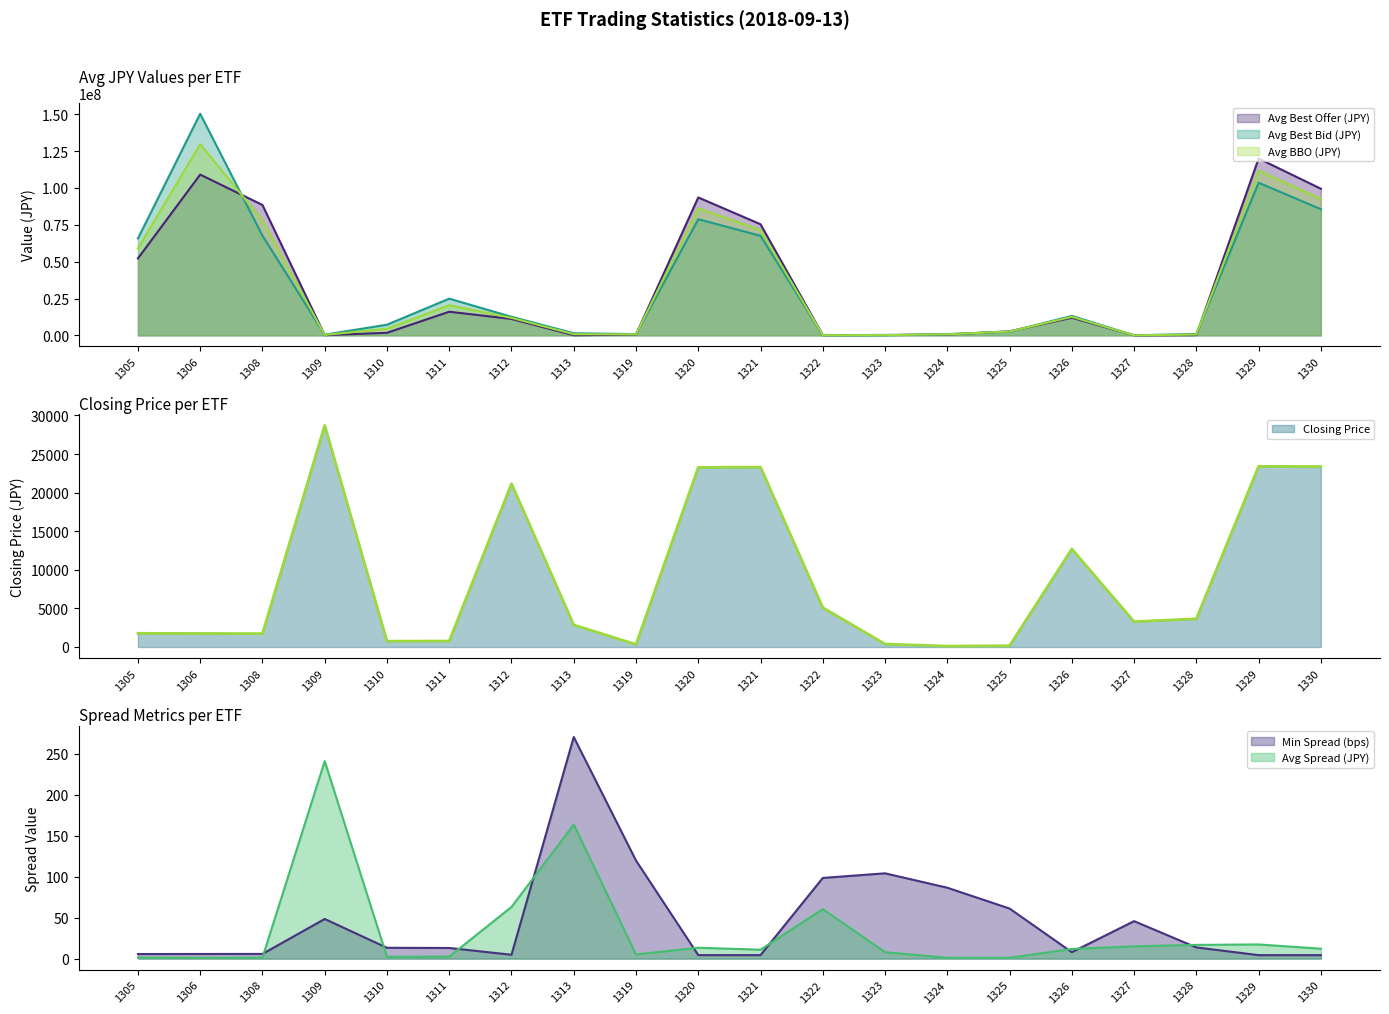

Is the value of Avg BBO (JPY) at 1309 greater than the value of Closing Price at 1324?

Yes